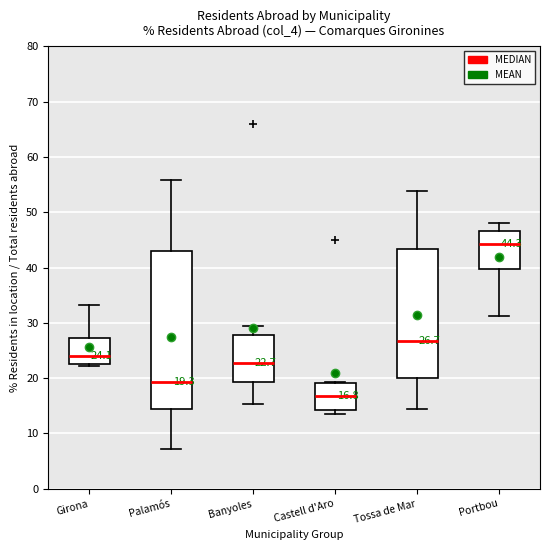

Which box is the tallest, from its lower edge to its upper edge?

Palamós